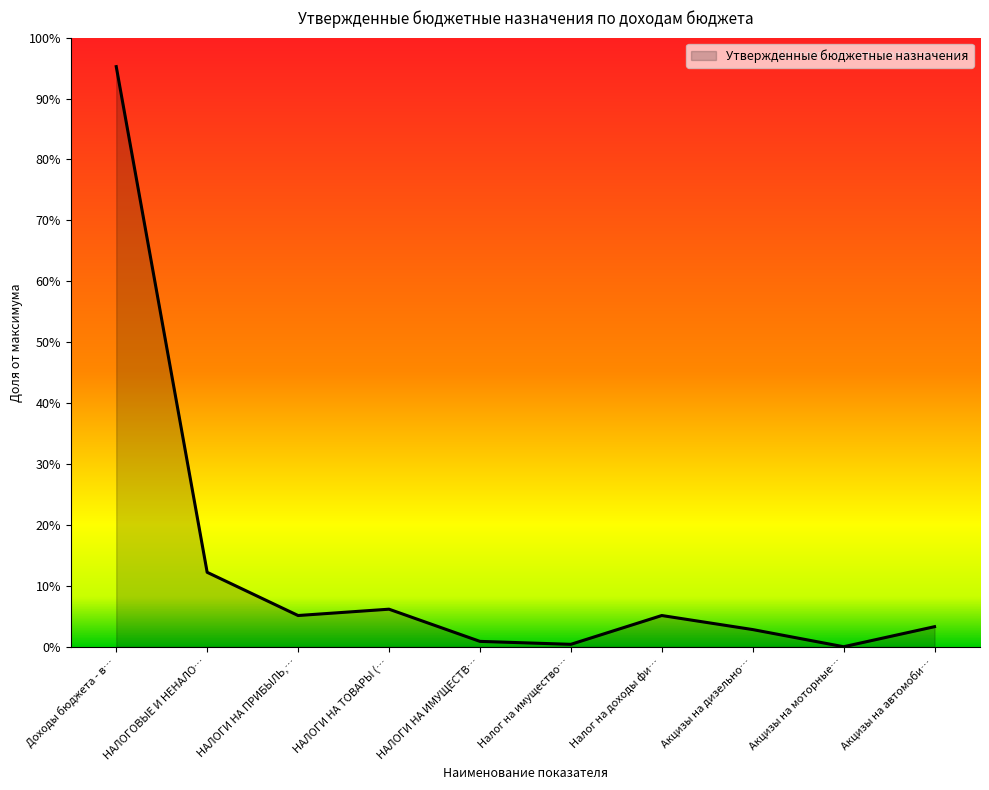

What is the label of the 9th point from the right?

НАЛОГОВЫЕ И НЕНАЛО…